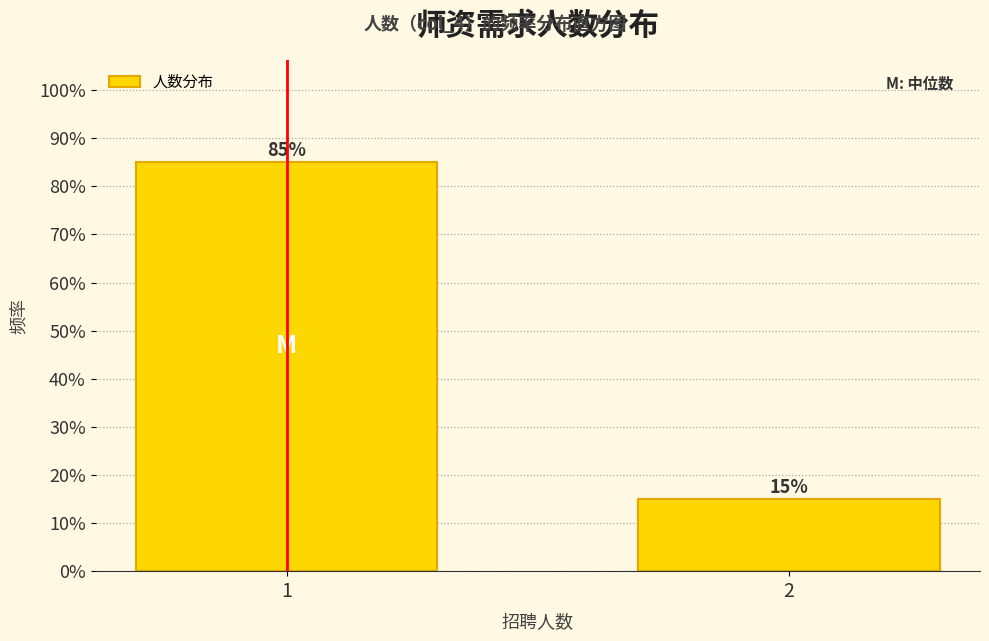

Reading right to left, what are all the values shown in this chart?

2=15	1=85